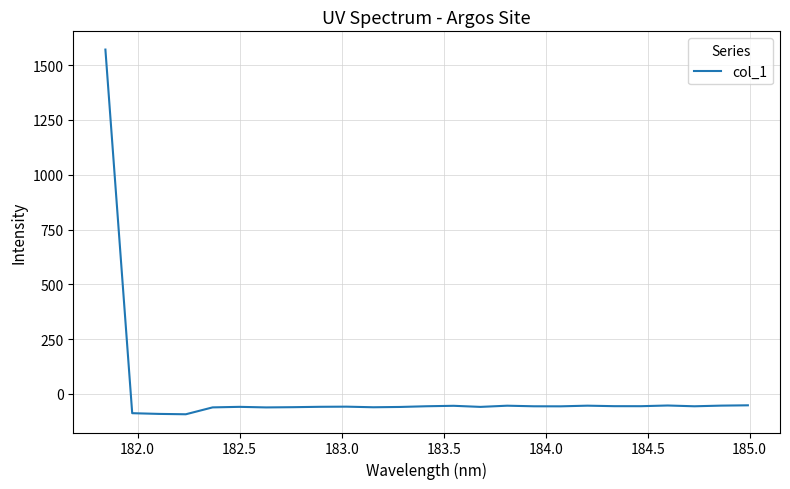

What is the maximum value shown in the chart?

1571.4